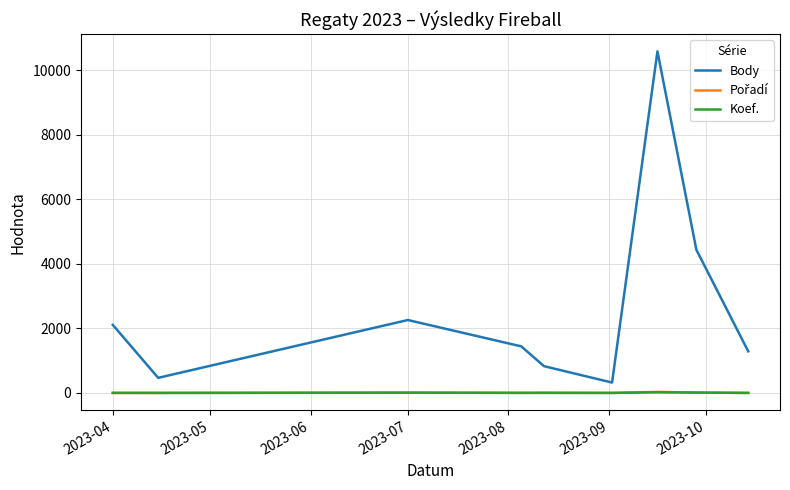

True or false: Koef. and Body cross at least once.

False